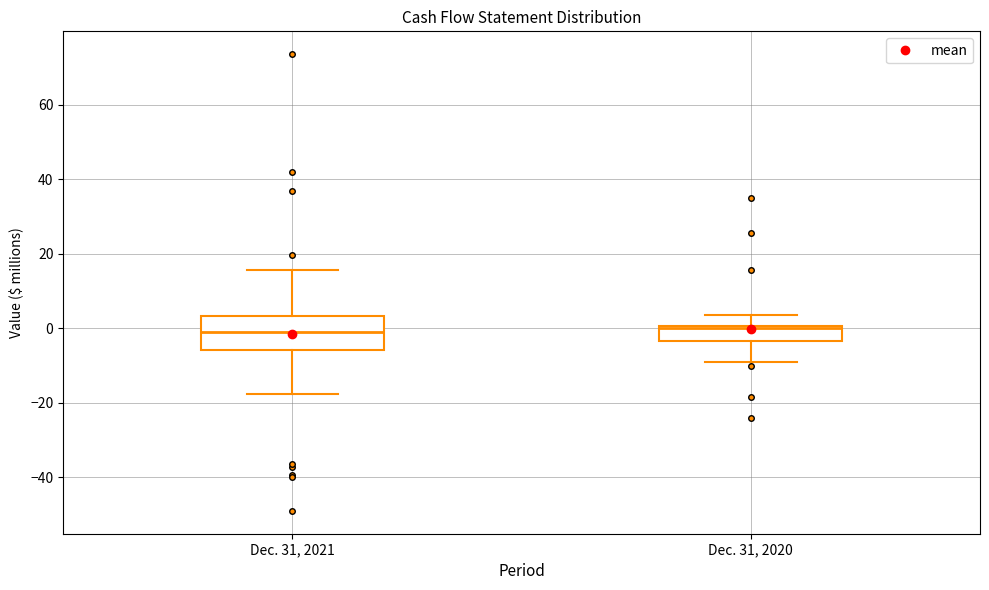

Reading left to right, transcribe this box plot: for each box, give where its median line is, the range the box spans, and where its two whiskers end, as read against the y-axis. The values are not printed on the chart, so give them approximately, as read against the axis.

Dec. 31, 2021: median -2, box -6 to 4, whiskers -18 to 16
Dec. 31, 2020: median 0, box -4 to 0, whiskers -10 to 4